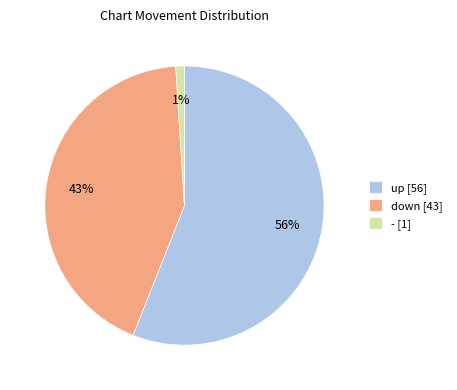

To the nearest percent, what portion does down represent?

43%